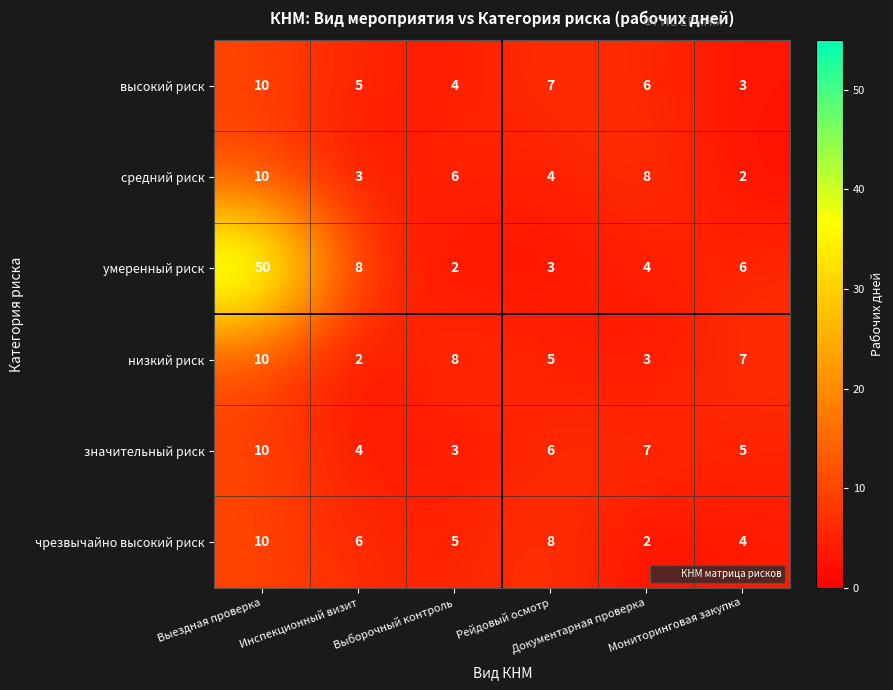

Which series has the largest range (max minus min)?

умеренный риск